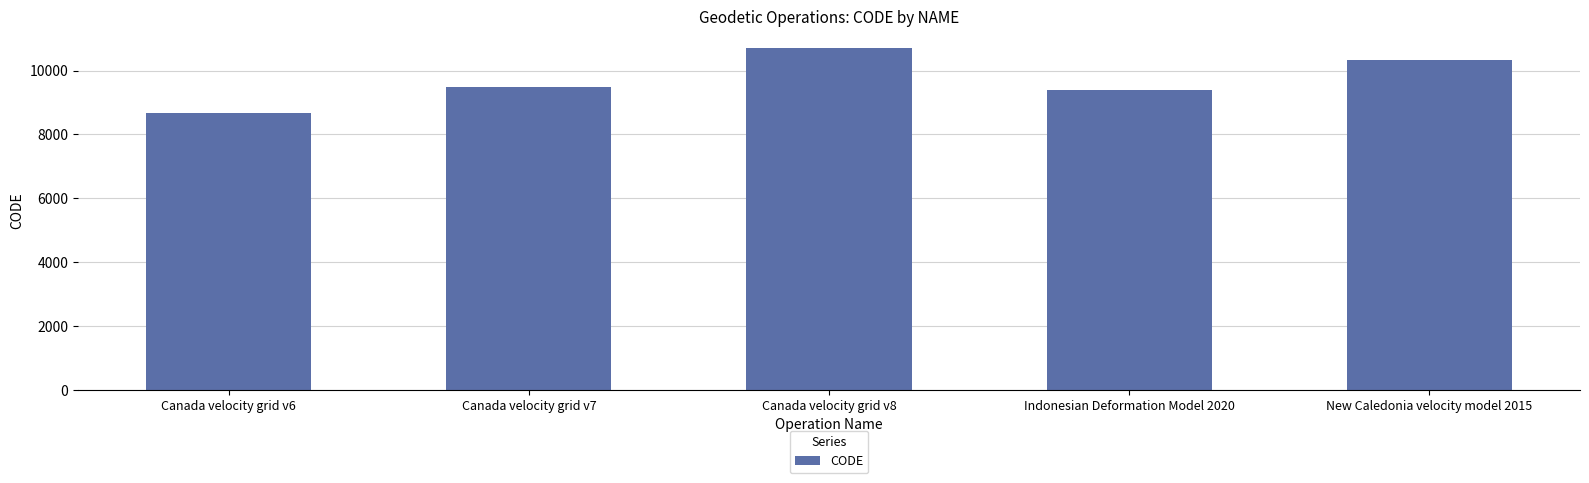

What is the difference between the second highest and minimum values?

1647